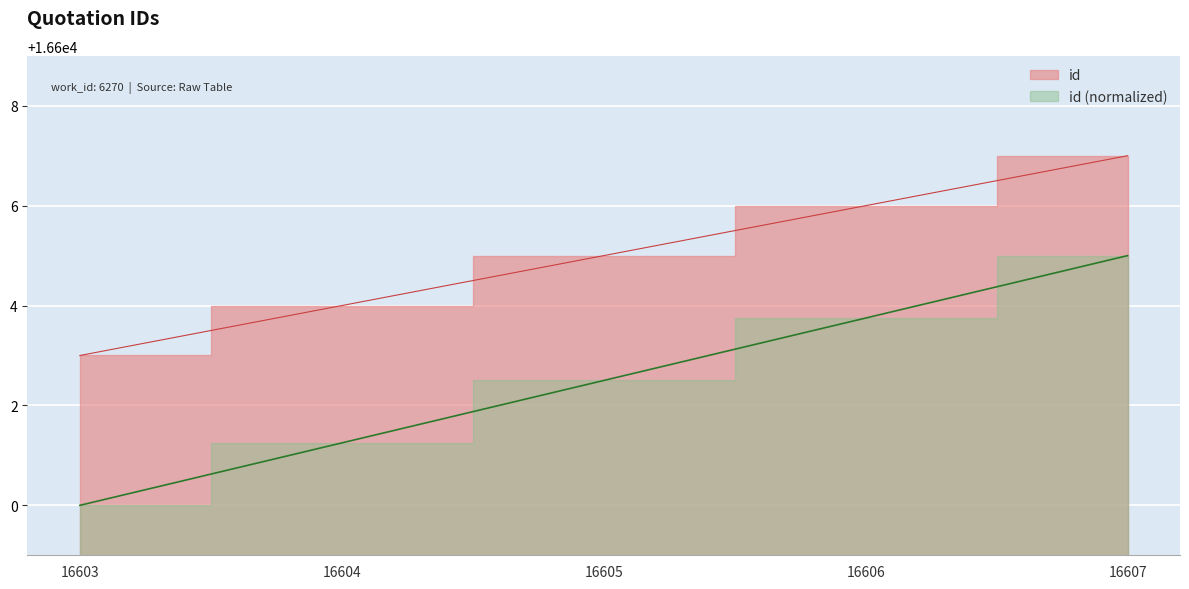

How many data points are less than 16605?

2